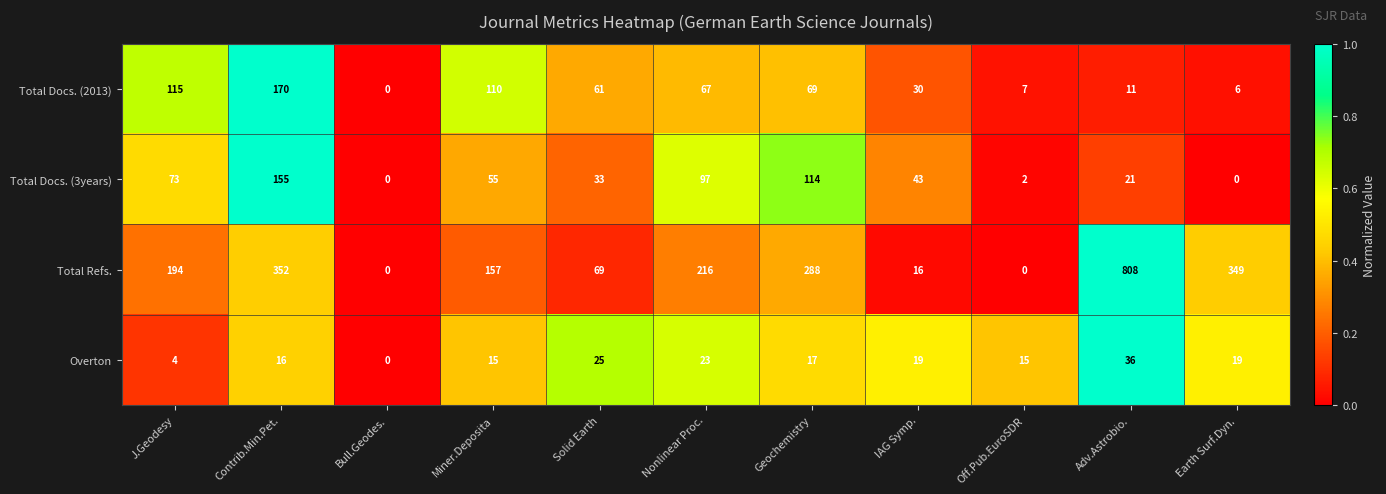

List the series in order of their peak value, lowest first.

Overton, Total Docs. (3years), Total Docs. (2013), Total Refs.